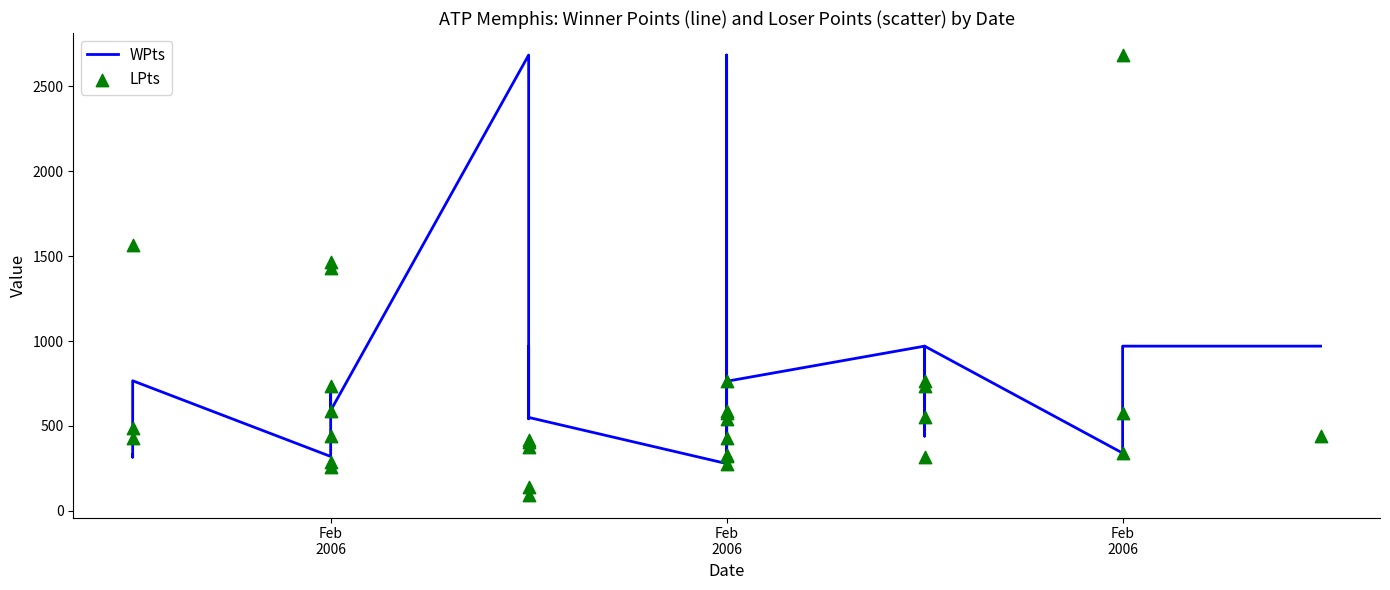

Which series has the widest spread of Y values?

LPts